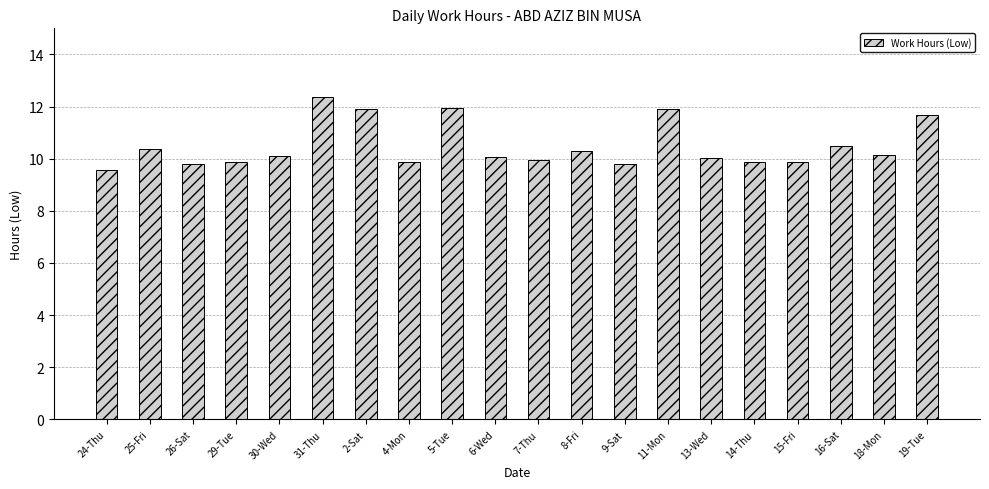

How many distinct data groups are displayed?

1